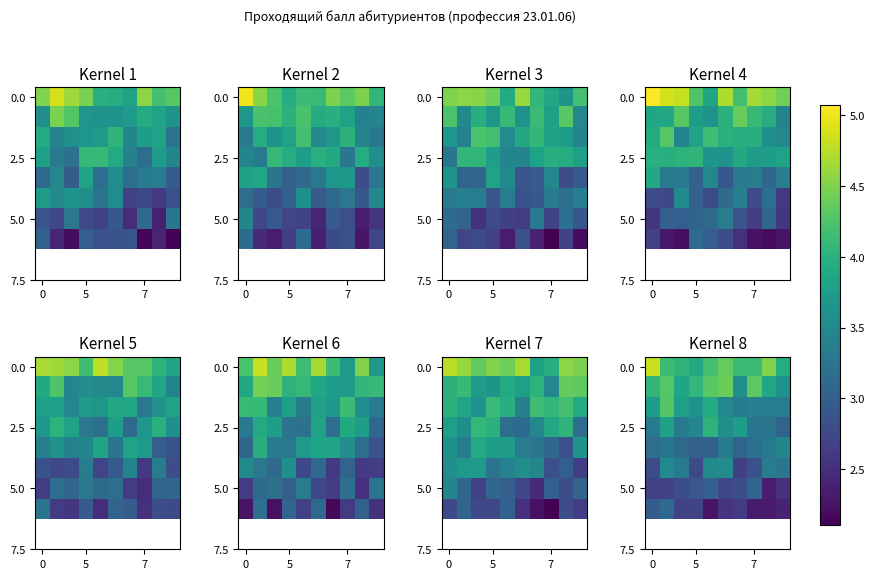

How many categories are shown in the chart?

10